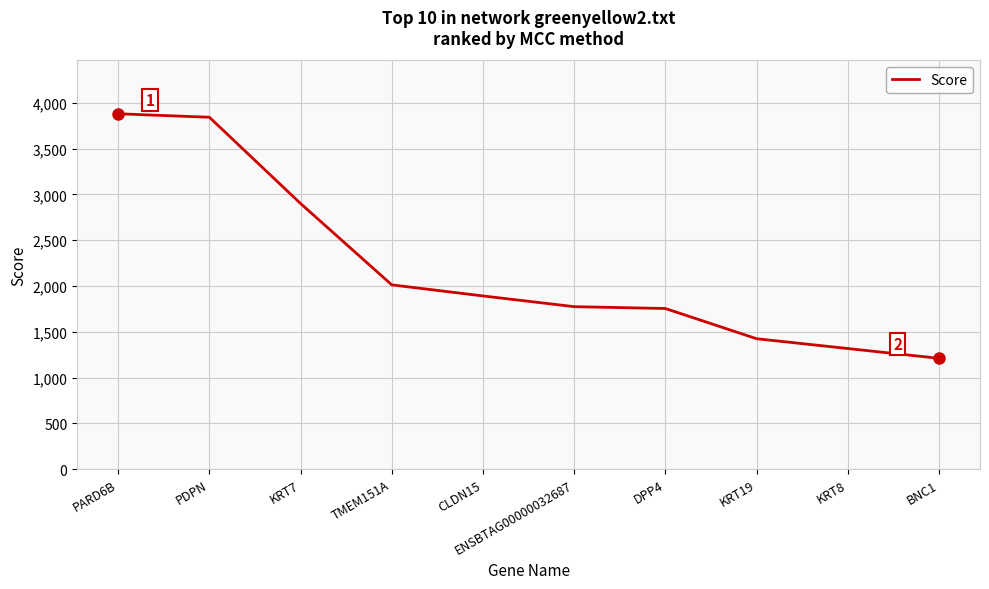

How many values are below 1891?

5